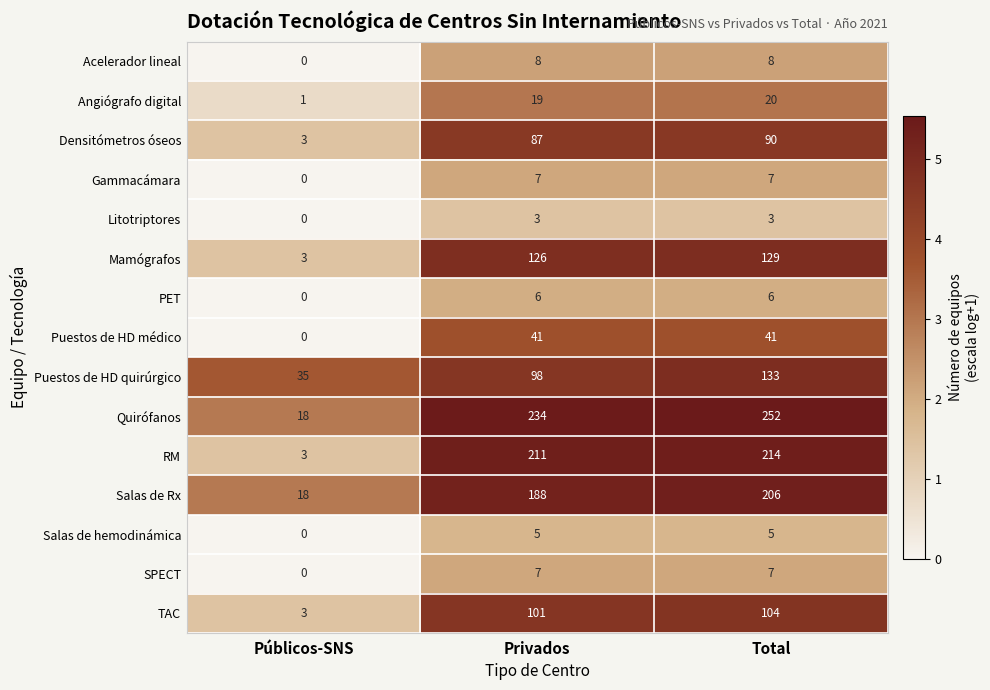

Which series has the largest total across all categories?

Quirófanos